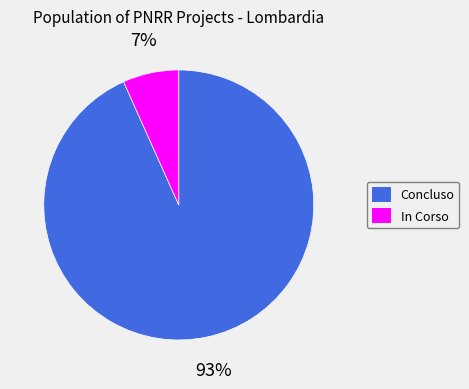

Combined, do In Corso and Concluso account for over 50%?

Yes